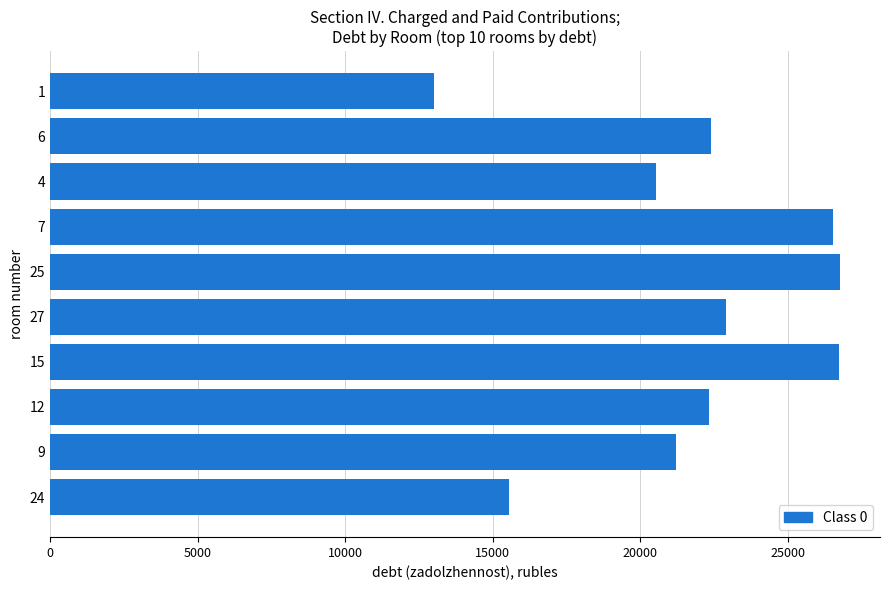

What is the difference between the maximum and minimum values?

13752.6